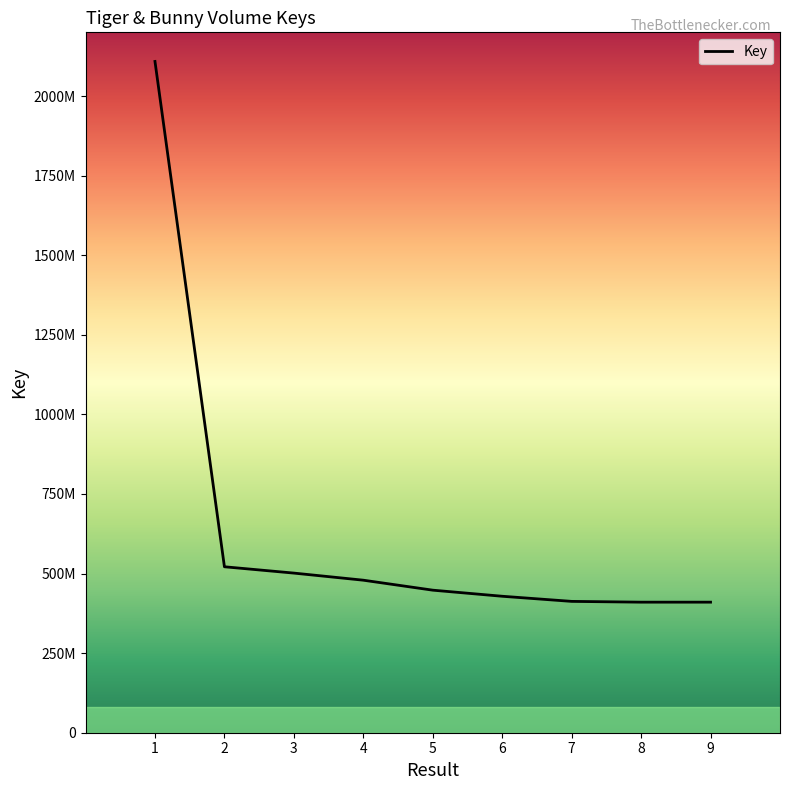

What is the change in value from 2 to 3?

-19876409